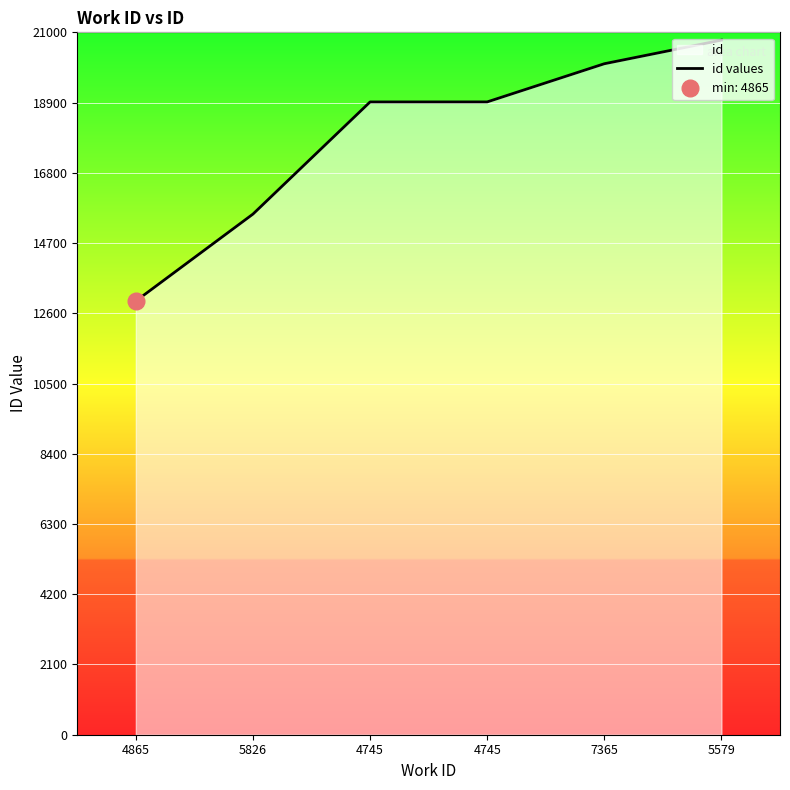

Read the value at 7365.

20061